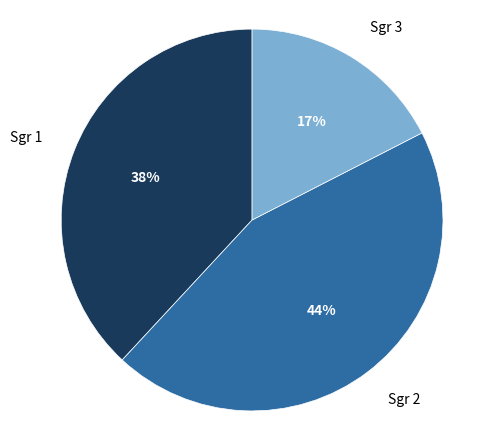

To the nearest percent, what is the difference between the largest and smallest slice percentages?

27%